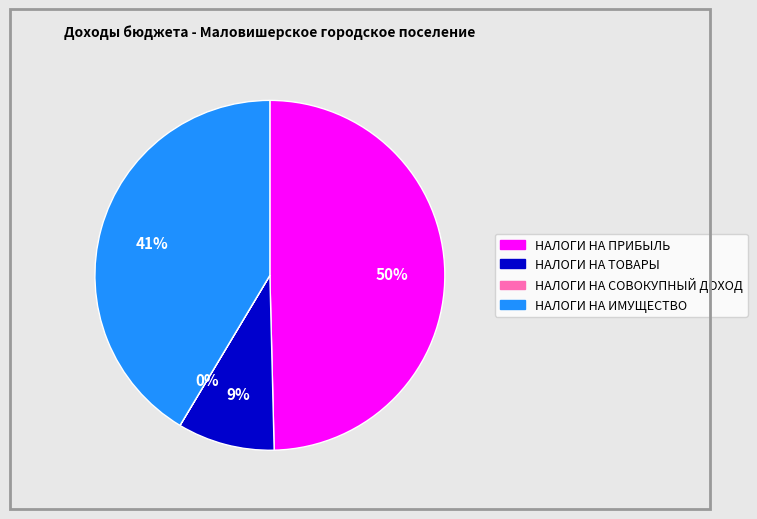

To the nearest percent, what is the average slice percentage?

25%